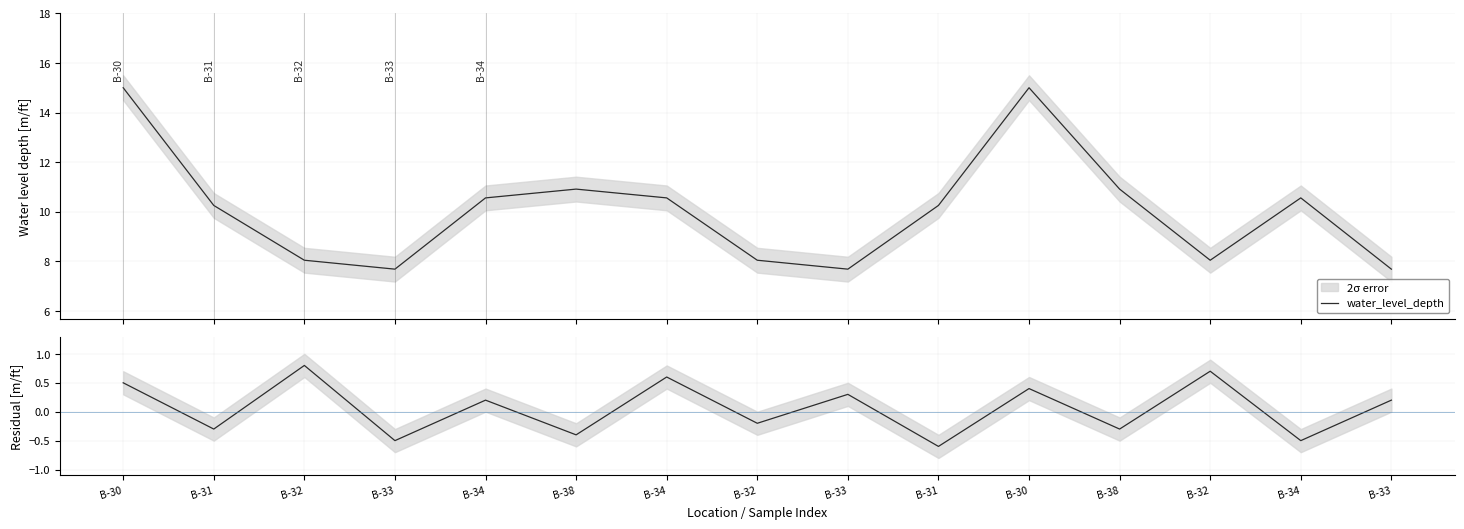

Rank the categories by residual value from lowest to highest.

B-31, B-33, B-34, B-38, B-31, B-38, B-32, B-34, B-33, B-33, B-30, B-30, B-34, B-32, B-32